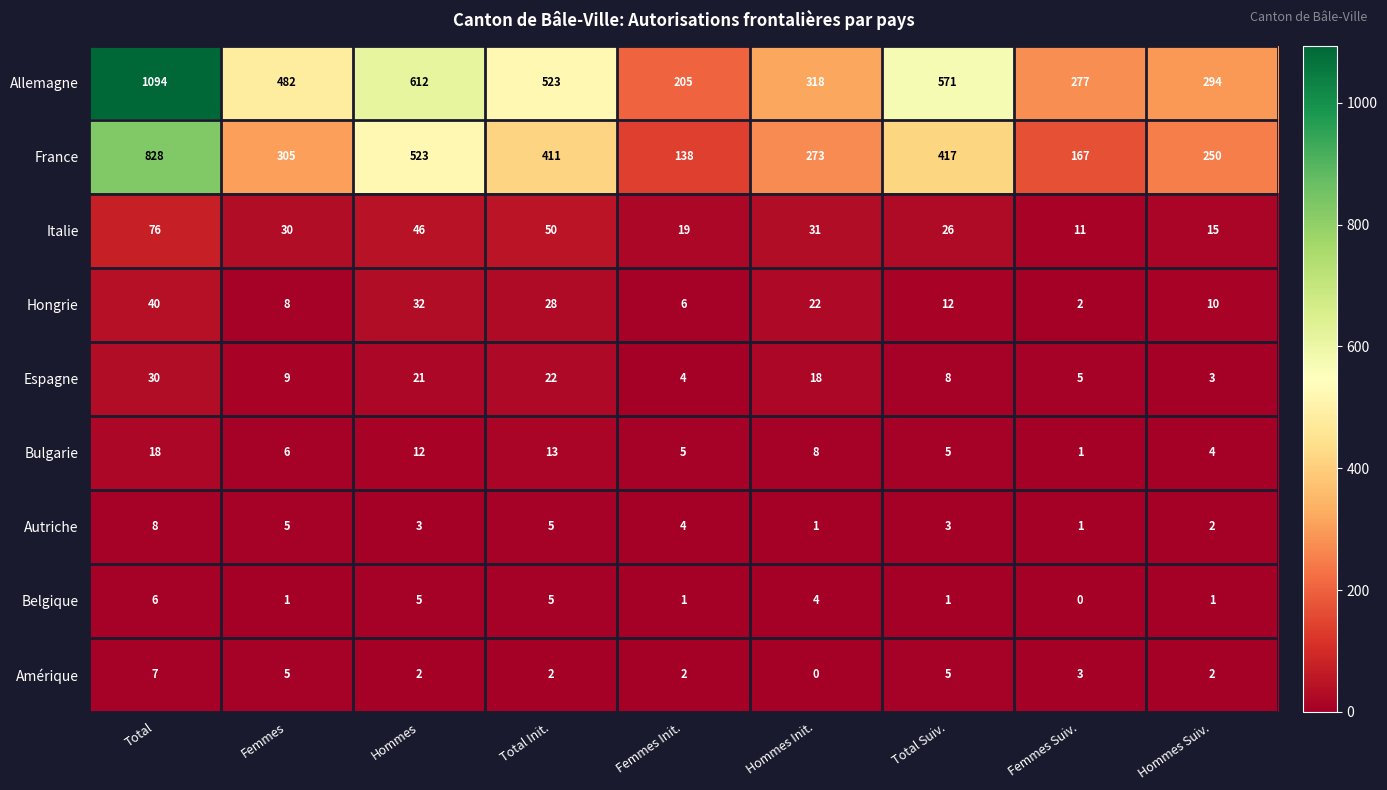

Where is Espagne nearest to the value 16?

Hommes Init.